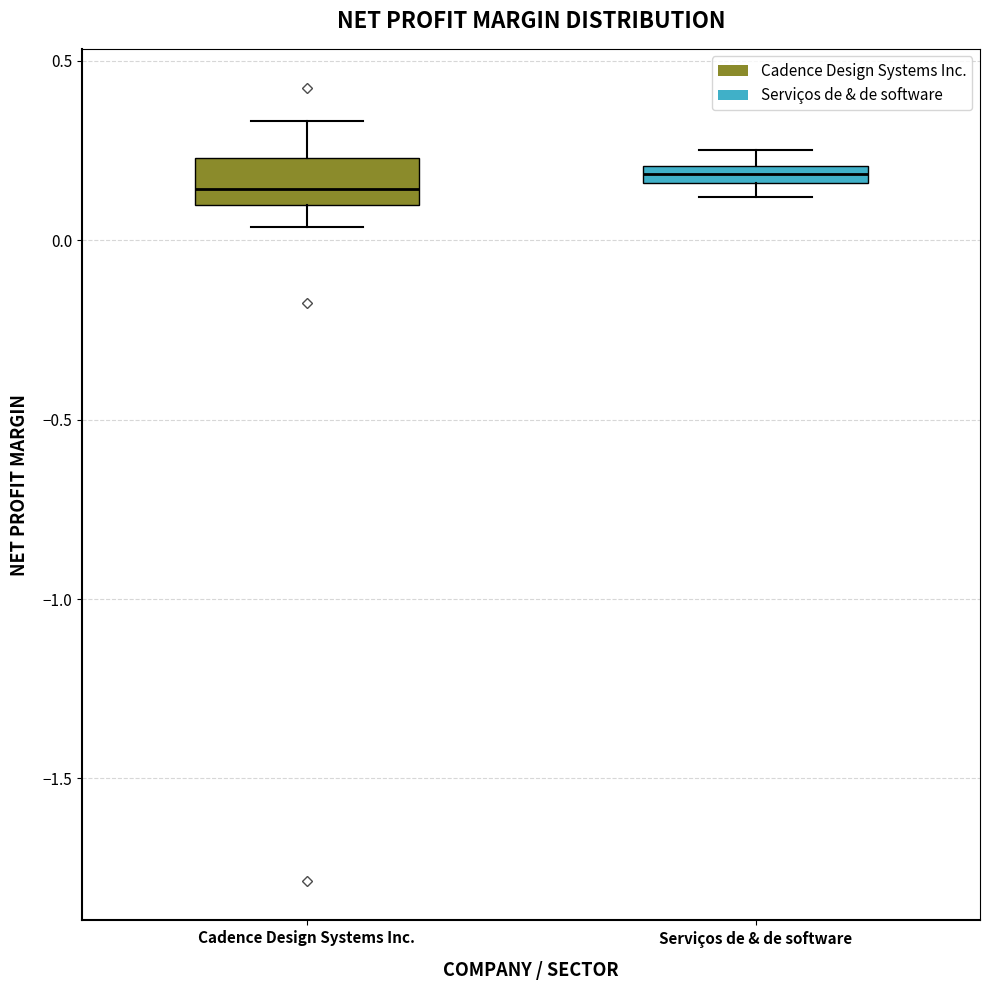

Where does the lower whisker of the box for Cadence Design Systems Inc. end on the y-axis? The values are not printed on the chart, so give them approximately, as read against the axis.

0.05